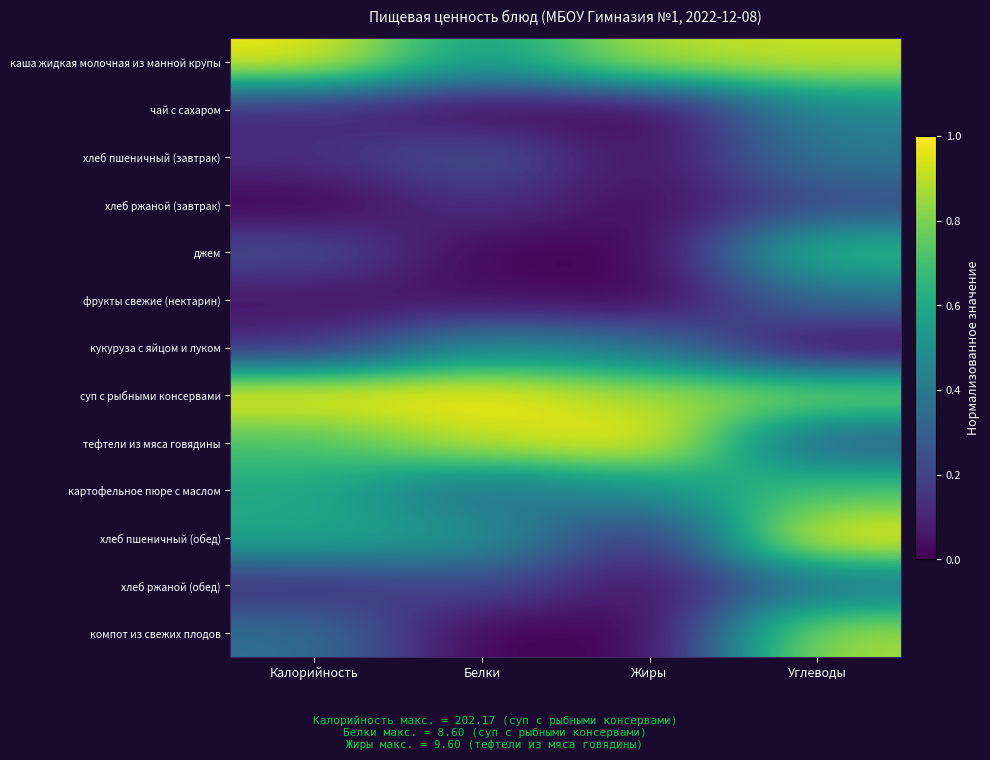

Reading left to right, extract all data points from this chart.

каша жидкая молочная из манной крупы: Калорийность=1.0	Белки=0.5	Жиры=0.9	Углеводы=0.9
чай с сахаром: Калорийность=0.1	Белки=0.0	Жиры=0.0	Углеводы=0.5
хлеб пшеничный (завтрак): Калорийность=0.1	Белки=0.3	Жиры=0.0	Углеводы=0.4
хлеб ржаной (завтрак): Калорийность=0.0	Белки=0.1	Жиры=0.0	Углеводы=0.2
джем: Калорийность=0.2	Белки=0.0	Жиры=0.0	Углеводы=0.7
фрукты свежие (нектарин): Калорийность=0.0	Белки=0.0	Жиры=0.0	Углеводы=0.4
кукуруза с яйцом и луком: Калорийность=0.1	Белки=0.5	Жиры=0.4	Углеводы=0.0
суп с рыбными консервами: Калорийность=1.0	Белки=1.0	Жиры=0.9	Углеводы=0.8
тефтели из мяса говядины: Калорийность=0.7	Белки=0.9	Жиры=1.0	Углеводы=0.3
картофельное пюре с маслом: Калорийность=0.6	Белки=0.4	Жиры=0.5	Углеводы=0.7
хлеб пшеничный (обед): Калорийность=0.6	Белки=0.5	Жиры=0.1	Углеводы=1.0
хлеб ржаной (обед): Калорийность=0.1	Белки=0.2	Жиры=0.0	Углеводы=0.4
компот из свежих плодов: Калорийность=0.4	Белки=0.0	Жиры=0.0	Углеводы=0.9